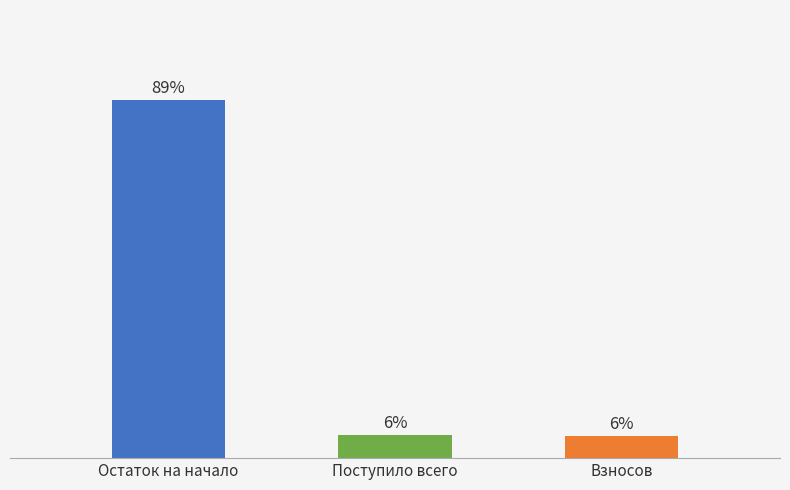

True or false: the data shows 884.3 at Остаток на начало.

False